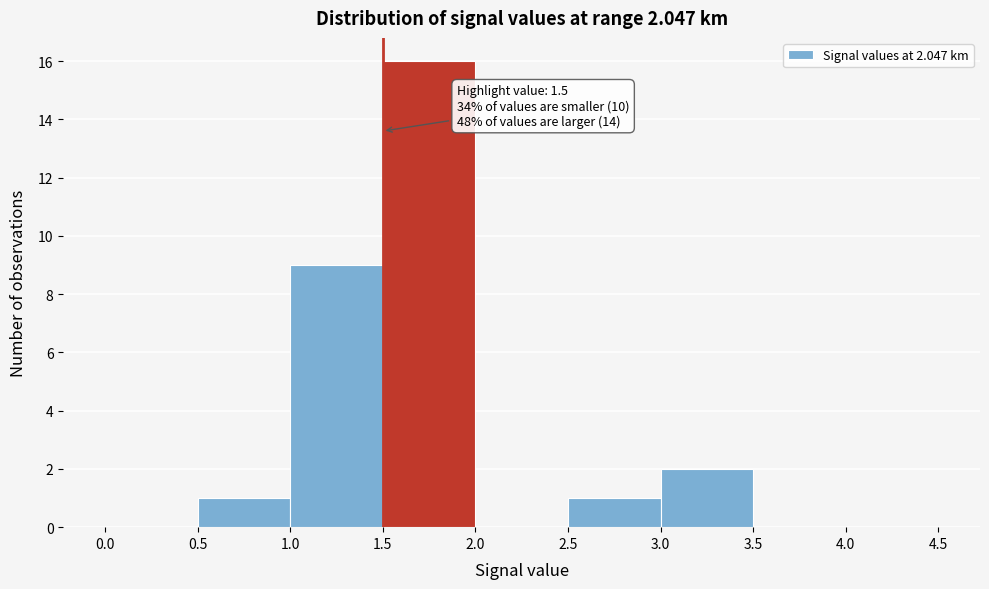

Which range on the x-axis has the tallest bar?

1.5 to 2.0